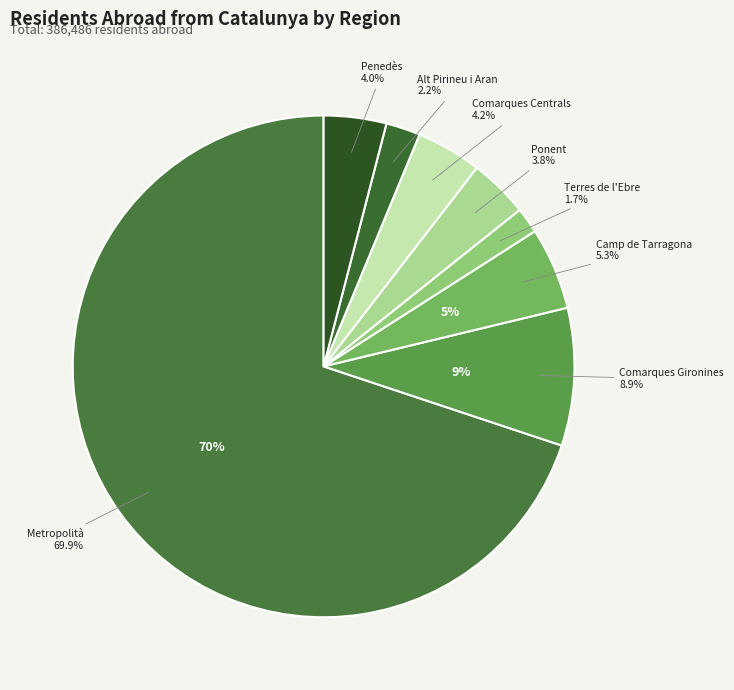

Which has a higher value, Penedès or Comarques Gironines?

Comarques Gironines